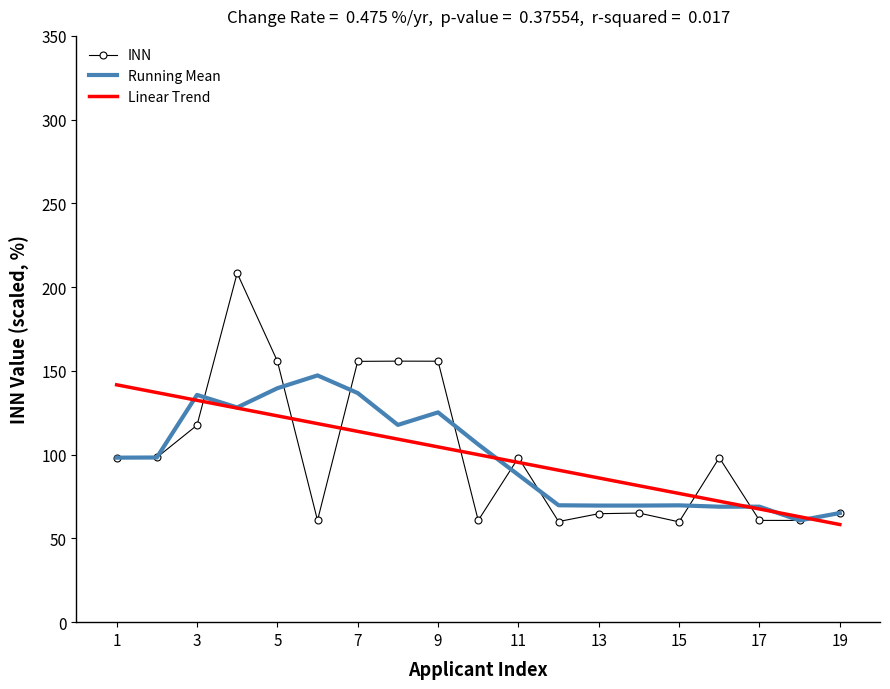

What is the maximum value for Running Mean?

147.3